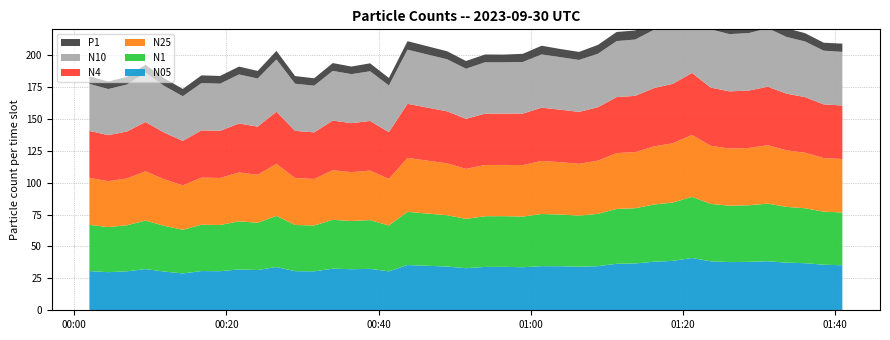

Reading left to right, list all the values displayed in this chart.

N05: 2023-09-30T00:02:01=30.7	2023-09-30T00:04:29=29.9	2023-09-30T00:06:56=30.5	2023-09-30T00:09:23=32.3	2023-09-30T00:11:50=30.3	2023-09-30T00:14:17=28.9	2023-09-30T00:16:44=30.7	2023-09-30T00:19:11=30.6	2023-09-30T00:21:40=32.0	2023-09-30T00:24:07=31.5	2023-09-30T00:26:35=33.9	2023-09-30T00:29:02=30.6	2023-09-30T00:31:32=30.5	2023-09-30T00:33:59=32.6	2023-09-30T00:36:26=32.2	2023-09-30T00:38:53=32.4	2023-09-30T00:41:21=30.5	2023-09-30T00:43:48=35.4	2023-09-30T00:49:01=34.3	2023-09-30T00:51:29=33.0	2023-09-30T00:53:59=34.0	2023-09-30T00:56:28=34.0	2023-09-30T00:58:57=33.7	2023-09-30T01:01:25=34.6	2023-09-30T01:03:53=34.5	2023-09-30T01:06:20=34.1	2023-09-30T01:08:49=34.6	2023-09-30T01:11:16=36.4	2023-09-30T01:13:43=36.7	2023-09-30T01:16:11=38.0	2023-09-30T01:18:39=38.7	2023-09-30T01:21:10=40.9	2023-09-30T01:23:37=38.4	2023-09-30T01:26:06=37.7	2023-09-30T01:28:39=37.9	2023-09-30T01:31:07=38.4	2023-09-30T01:33:34=37.3	2023-09-30T01:36:01=36.9	2023-09-30T01:38:28=35.7	2023-09-30T01:40:55=35.3
N1: 2023-09-30T00:02:01=36.2	2023-09-30T00:04:29=35.3	2023-09-30T00:06:56=36.0	2023-09-30T00:09:23=38.0	2023-09-30T00:11:50=35.8	2023-09-30T00:14:17=34.2	2023-09-30T00:16:44=36.3	2023-09-30T00:19:11=36.2	2023-09-30T00:21:40=37.7	2023-09-30T00:24:07=37.0	2023-09-30T00:26:35=40.0	2023-09-30T00:29:02=36.2	2023-09-30T00:31:32=35.9	2023-09-30T00:33:59=38.3	2023-09-30T00:36:26=37.8	2023-09-30T00:38:53=38.2	2023-09-30T00:41:21=35.9	2023-09-30T00:43:48=41.6	2023-09-30T00:49:01=40.1	2023-09-30T00:51:29=38.6	2023-09-30T00:53:59=39.7	2023-09-30T00:56:28=39.7	2023-09-30T00:58:57=39.7	2023-09-30T01:01:25=40.9	2023-09-30T01:03:53=40.5	2023-09-30T01:06:20=40.0	2023-09-30T01:08:49=41.0	2023-09-30T01:11:16=43.0	2023-09-30T01:13:43=43.2	2023-09-30T01:16:11=44.8	2023-09-30T01:18:39=45.7	2023-09-30T01:21:10=47.9	2023-09-30T01:23:37=44.9	2023-09-30T01:26:06=44.2	2023-09-30T01:28:39=44.3	2023-09-30T01:31:07=45.1	2023-09-30T01:33:34=43.7	2023-09-30T01:36:01=43.0	2023-09-30T01:38:28=41.6	2023-09-30T01:40:55=41.3
N25: 2023-09-30T00:02:01=36.7	2023-09-30T00:04:29=35.9	2023-09-30T00:06:56=36.6	2023-09-30T00:09:23=38.5	2023-09-30T00:11:50=36.4	2023-09-30T00:14:17=34.8	2023-09-30T00:16:44=36.9	2023-09-30T00:19:11=36.8	2023-09-30T00:21:40=38.3	2023-09-30T00:24:07=37.6	2023-09-30T00:26:35=40.7	2023-09-30T00:29:02=36.8	2023-09-30T00:31:32=36.4	2023-09-30T00:33:59=38.8	2023-09-30T00:36:26=38.2	2023-09-30T00:38:53=38.8	2023-09-30T00:41:21=36.5	2023-09-30T00:43:48=42.2	2023-09-30T00:49:01=40.6	2023-09-30T00:51:29=39.1	2023-09-30T00:53:59=40.1	2023-09-30T00:56:28=40.1	2023-09-30T00:58:57=40.3	2023-09-30T01:01:25=41.5	2023-09-30T01:03:53=41.0	2023-09-30T01:06:20=40.5	2023-09-30T01:08:49=41.7	2023-09-30T01:11:16=43.7	2023-09-30T01:13:43=43.9	2023-09-30T01:16:11=45.5	2023-09-30T01:18:39=46.4	2023-09-30T01:21:10=48.5	2023-09-30T01:23:37=45.5	2023-09-30T01:26:06=44.7	2023-09-30T01:28:39=44.9	2023-09-30T01:31:07=45.7	2023-09-30T01:33:34=44.3	2023-09-30T01:36:01=43.5	2023-09-30T01:38:28=42.0	2023-09-30T01:40:55=41.8
N4: 2023-09-30T00:02:01=36.8	2023-09-30T00:04:29=36.0	2023-09-30T00:06:56=36.8	2023-09-30T00:09:23=38.6	2023-09-30T00:11:50=36.5	2023-09-30T00:14:17=34.9	2023-09-30T00:16:44=37.0	2023-09-30T00:19:11=36.9	2023-09-30T00:21:40=38.4	2023-09-30T00:24:07=37.7	2023-09-30T00:26:35=40.9	2023-09-30T00:29:02=36.9	2023-09-30T00:31:32=36.5	2023-09-30T00:33:59=38.9	2023-09-30T00:36:26=38.4	2023-09-30T00:38:53=38.9	2023-09-30T00:41:21=36.6	2023-09-30T00:43:48=42.4	2023-09-30T00:49:01=40.7	2023-09-30T00:51:29=39.2	2023-09-30T00:53:59=40.2	2023-09-30T00:56:28=40.2	2023-09-30T00:58:57=40.4	2023-09-30T01:01:25=41.7	2023-09-30T01:03:53=41.1	2023-09-30T01:06:20=40.6	2023-09-30T01:08:49=41.8	2023-09-30T01:11:16=43.8	2023-09-30T01:13:43=44.1	2023-09-30T01:16:11=45.6	2023-09-30T01:18:39=46.6	2023-09-30T01:21:10=48.6	2023-09-30T01:23:37=45.6	2023-09-30T01:26:06=44.8	2023-09-30T01:28:39=45.0	2023-09-30T01:31:07=45.8	2023-09-30T01:33:34=44.4	2023-09-30T01:36:01=43.5	2023-09-30T01:38:28=42.0	2023-09-30T01:40:55=41.9
N10: 2023-09-30T00:02:01=36.9	2023-09-30T00:04:29=36.1	2023-09-30T00:06:56=36.8	2023-09-30T00:09:23=38.7	2023-09-30T00:11:50=36.6	2023-09-30T00:14:17=34.9	2023-09-30T00:16:44=37.0	2023-09-30T00:19:11=37.0	2023-09-30T00:21:40=38.4	2023-09-30T00:24:07=37.7	2023-09-30T00:26:35=40.9	2023-09-30T00:29:02=36.9	2023-09-30T00:31:32=36.5	2023-09-30T00:33:59=38.9	2023-09-30T00:36:26=38.4	2023-09-30T00:38:53=38.9	2023-09-30T00:41:21=36.6	2023-09-30T00:43:48=42.4	2023-09-30T00:49:01=40.8	2023-09-30T00:51:29=39.2	2023-09-30T00:53:59=40.2	2023-09-30T00:56:28=40.2	2023-09-30T00:58:57=40.4	2023-09-30T01:01:25=41.7	2023-09-30T01:03:53=41.1	2023-09-30T01:06:20=40.7	2023-09-30T01:08:49=41.9	2023-09-30T01:11:16=43.9	2023-09-30T01:13:43=44.1	2023-09-30T01:16:11=45.7	2023-09-30T01:18:39=46.6	2023-09-30T01:21:10=48.6	2023-09-30T01:23:37=45.6	2023-09-30T01:26:06=44.8	2023-09-30T01:28:39=45.0	2023-09-30T01:31:07=45.9	2023-09-30T01:33:34=44.4	2023-09-30T01:36:01=43.6	2023-09-30T01:38:28=42.1	2023-09-30T01:40:55=42.0
P1: 2023-09-30T00:02:01=5.9	2023-09-30T00:04:29=5.9	2023-09-30T00:06:56=6.0	2023-09-30T00:09:23=6.1	2023-09-30T00:11:50=6.0	2023-09-30T00:14:17=5.7	2023-09-30T00:16:44=6.0	2023-09-30T00:19:11=6.0	2023-09-30T00:21:40=6.1	2023-09-30T00:24:07=5.9	2023-09-30T00:26:35=6.7	2023-09-30T00:29:02=6.0	2023-09-30T00:31:32=5.8	2023-09-30T00:33:59=6.1	2023-09-30T00:36:26=6.0	2023-09-30T00:38:53=6.2	2023-09-30T00:41:21=5.8	2023-09-30T00:43:48=6.7	2023-09-30T00:49:01=6.3	2023-09-30T00:51:29=6.0	2023-09-30T00:53:59=6.1	2023-09-30T00:56:28=6.0	2023-09-30T00:58:57=6.4	2023-09-30T01:01:25=6.8	2023-09-30T01:03:53=6.4	2023-09-30T01:06:20=6.3	2023-09-30T01:08:49=6.9	2023-09-30T01:11:16=7.1	2023-09-30T01:13:43=7.1	2023-09-30T01:16:11=7.3	2023-09-30T01:18:39=7.5	2023-09-30T01:21:10=7.4	2023-09-30T01:23:37=7.0	2023-09-30T01:26:06=6.8	2023-09-30T01:28:39=6.8	2023-09-30T01:31:07=7.1	2023-09-30T01:33:34=6.8	2023-09-30T01:36:01=6.5	2023-09-30T01:38:28=6.2	2023-09-30T01:40:55=6.5